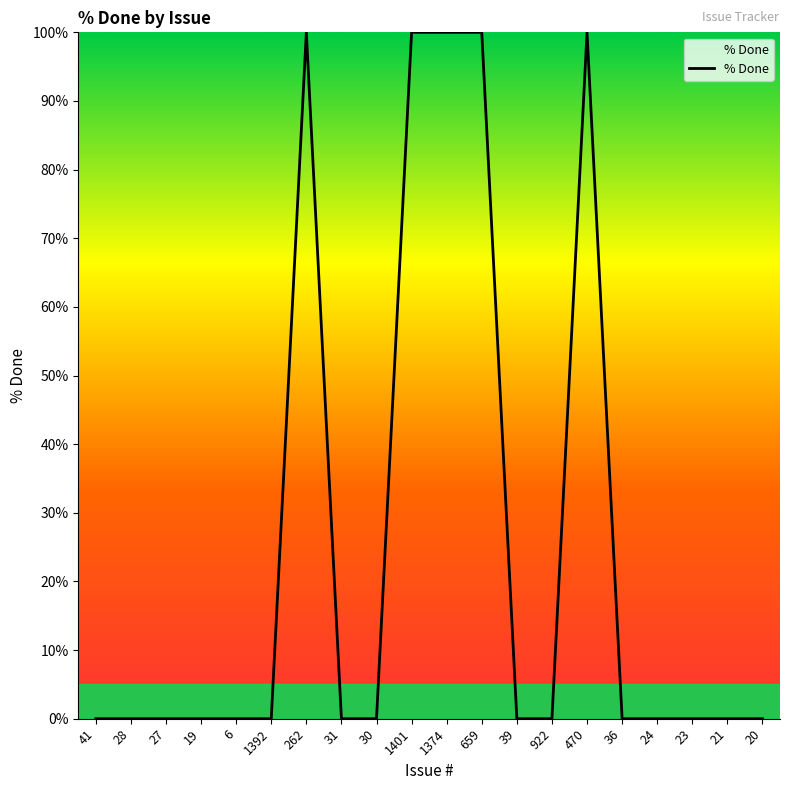

How many series are shown in this chart?

1